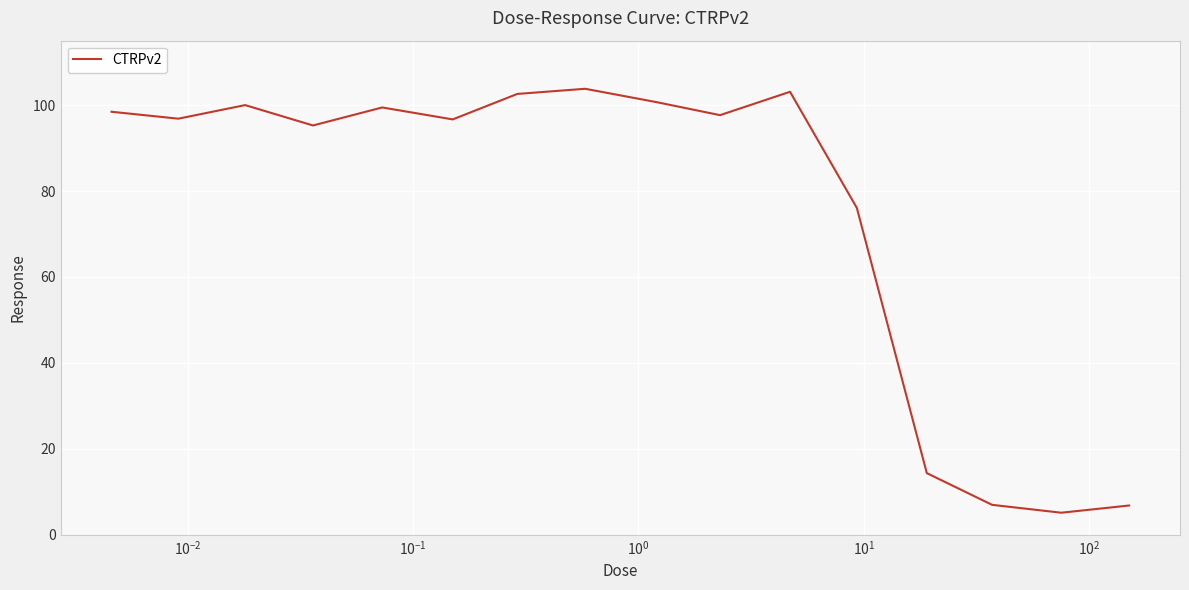

What is the smallest value displayed?

5.1